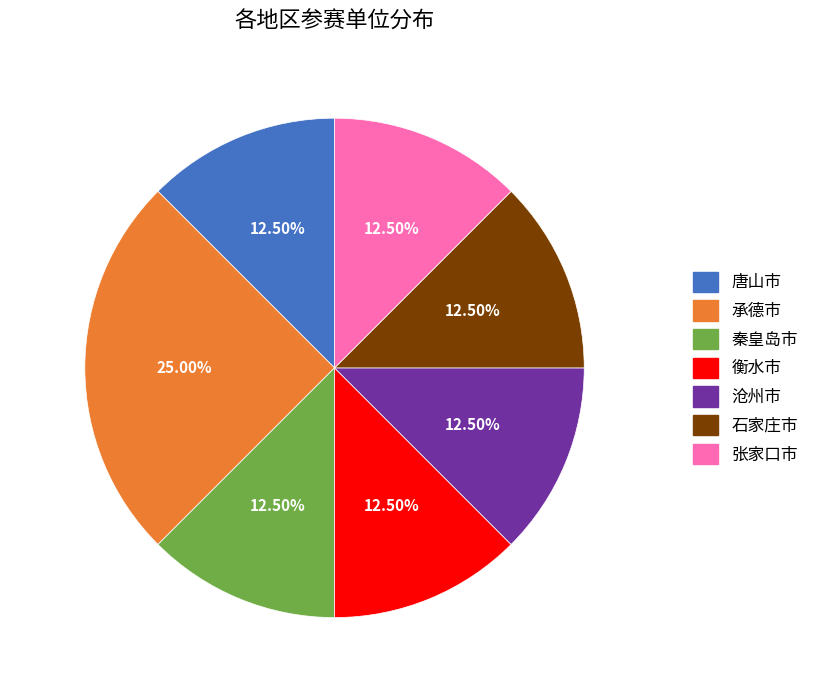

What percentage do 张家口市 and 唐山市 together represent?

25.0%